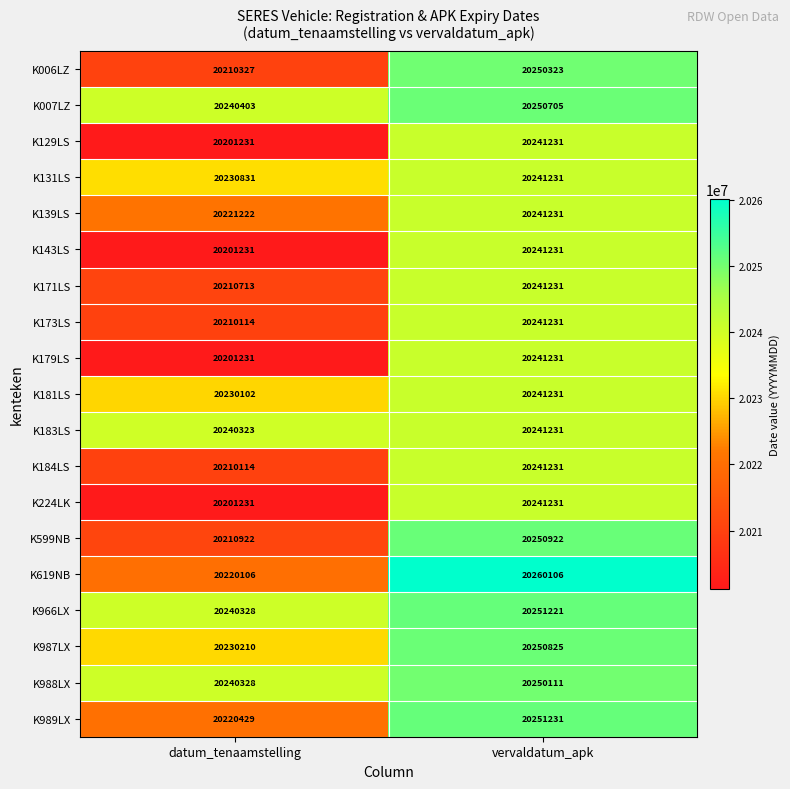

Is the value of K989LX at datum_tenaamstelling greater than the value of K006LZ at datum_tenaamstelling?

Yes